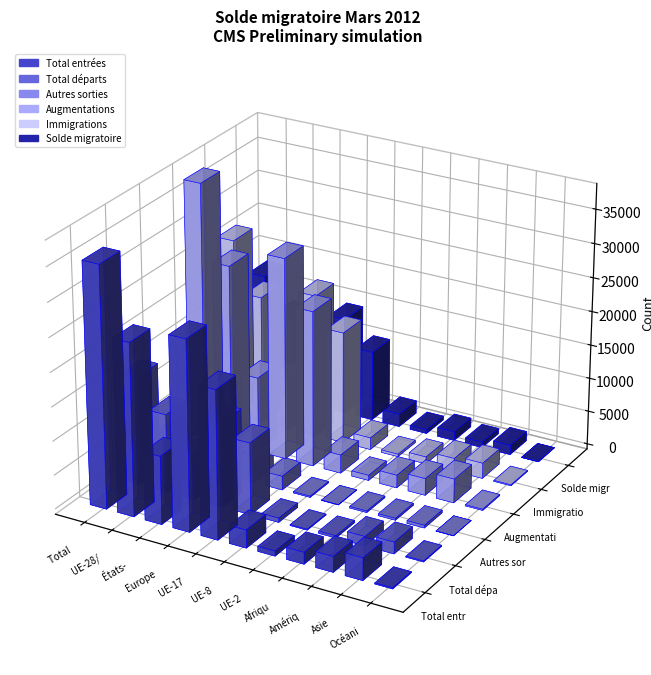

What is the approximate value of Immigrations at UE-8, to the nearest 100?

1800